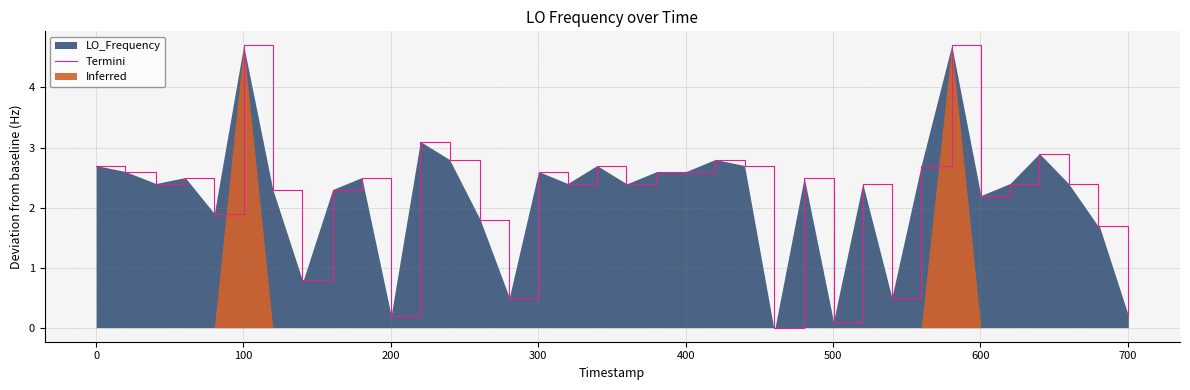

What is the highest value of the Termini series?

4.7